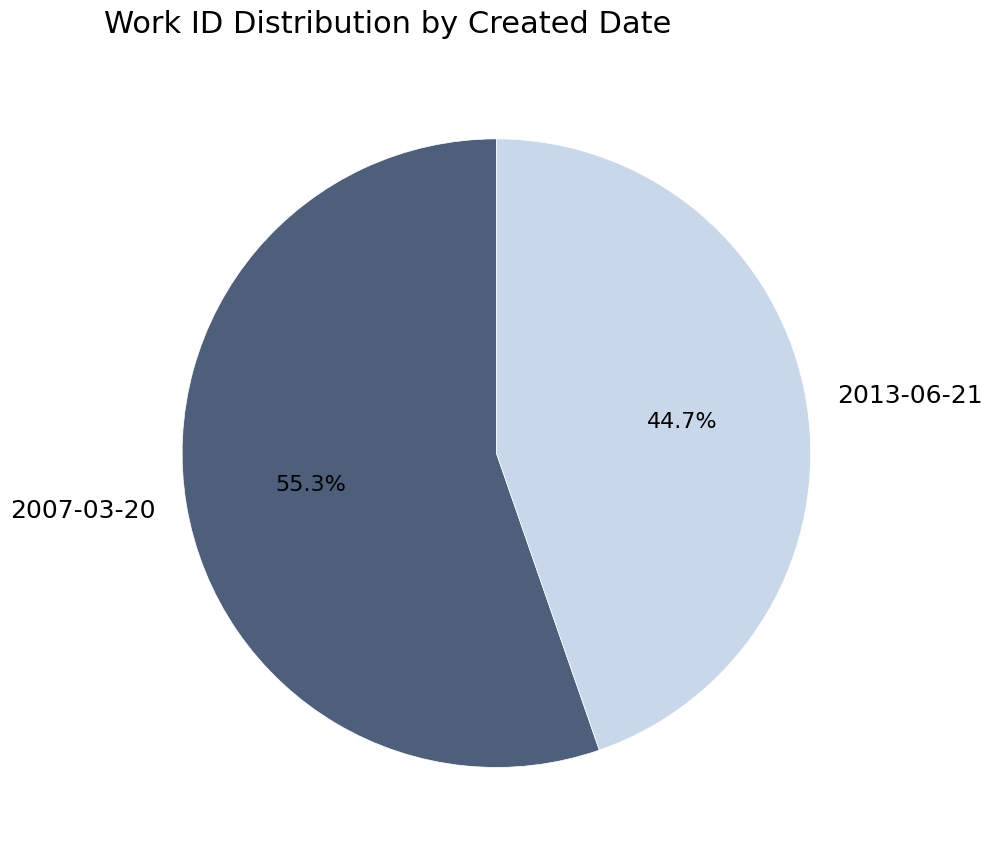

What is the majority slice?

2007-03-20